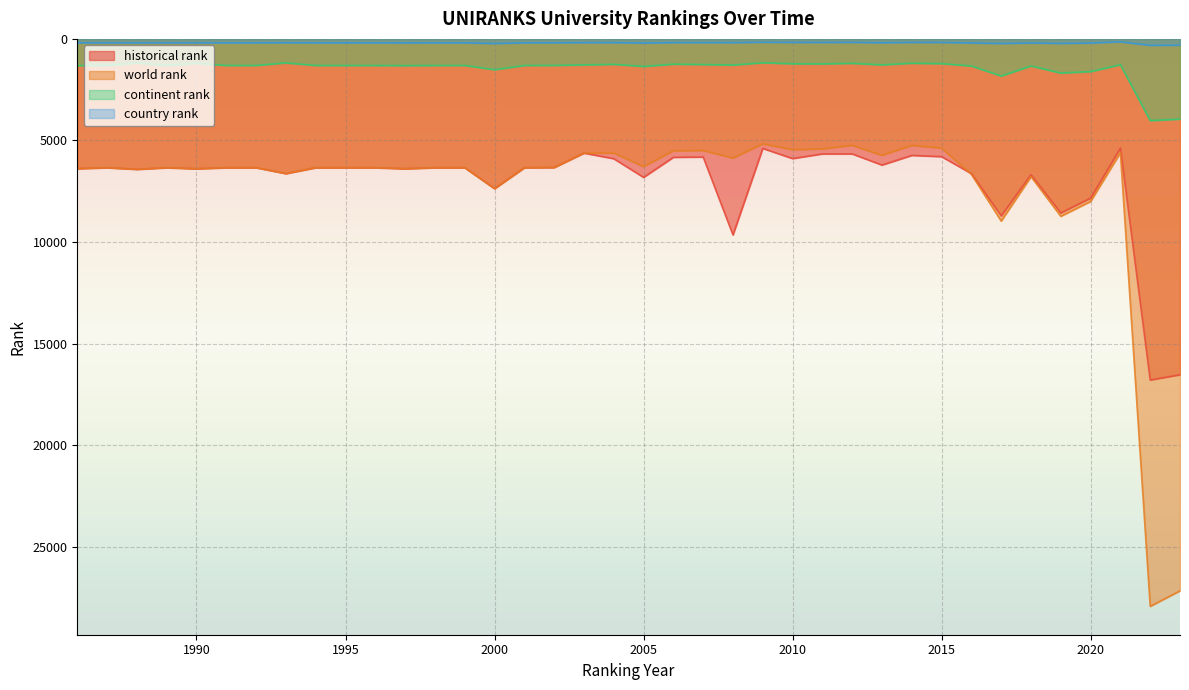

True or false: world rank has a value of 6667.0 at 2016.

True